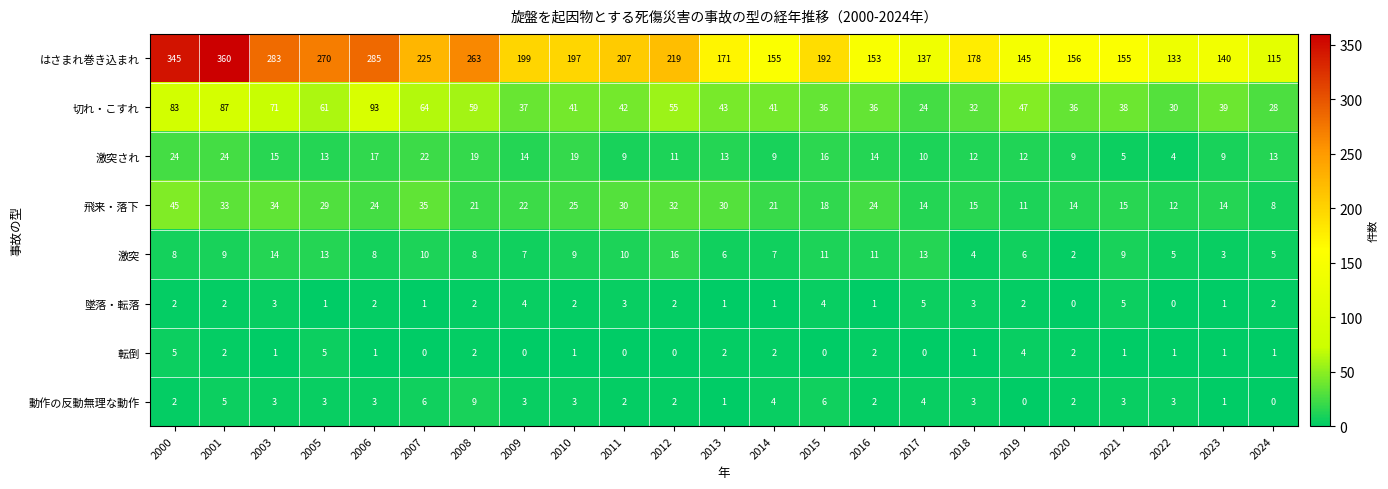

At which category does the chart reach its peak across all series?

2001